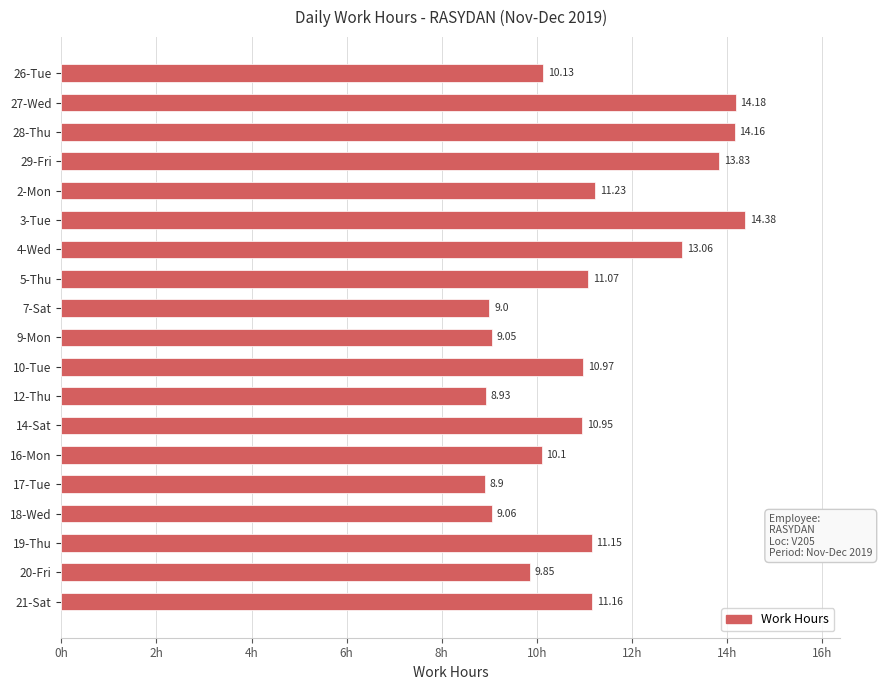

Where is the data nearest to the value 11?

10-Tue